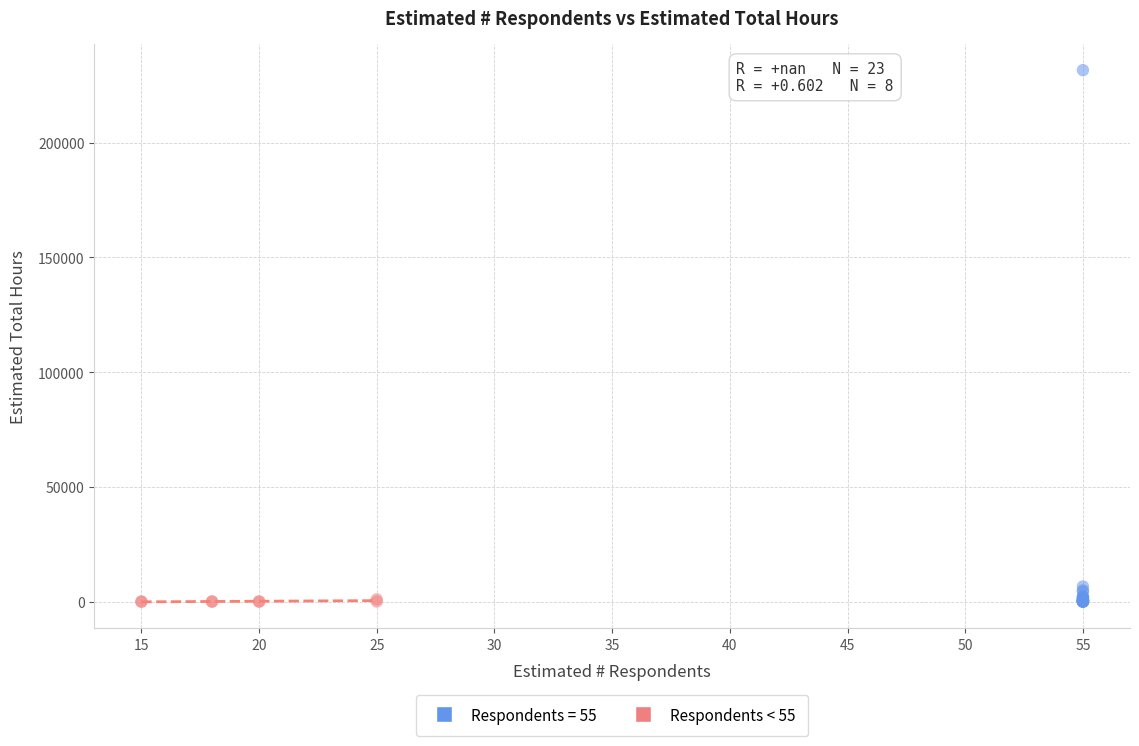

Which series has the largest Y range (max minus min)?

Respondents = 55